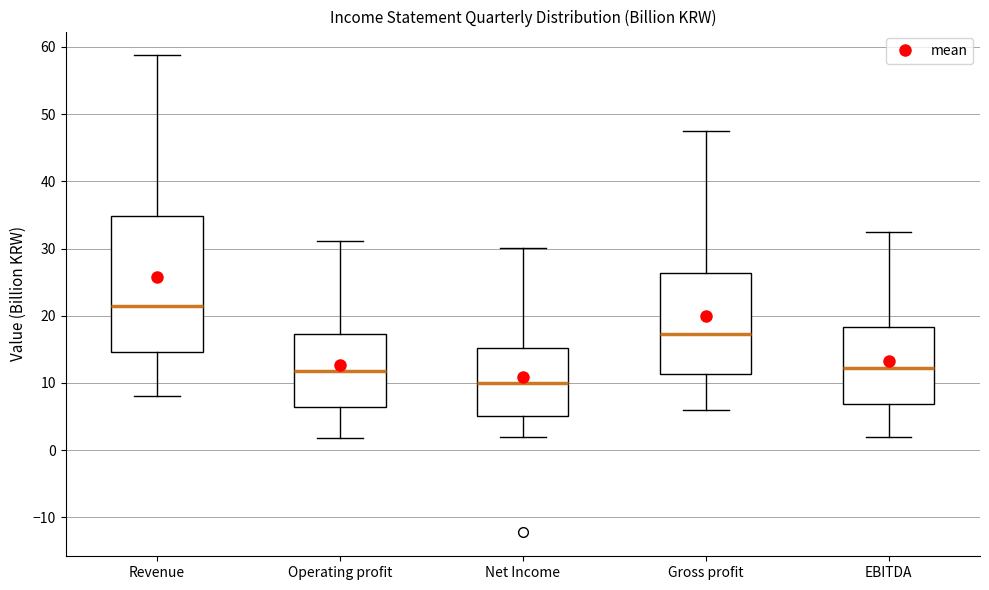

Where does the lower whisker of the box for EBITDA end on the y-axis? The values are not printed on the chart, so give them approximately, as read against the axis.

2